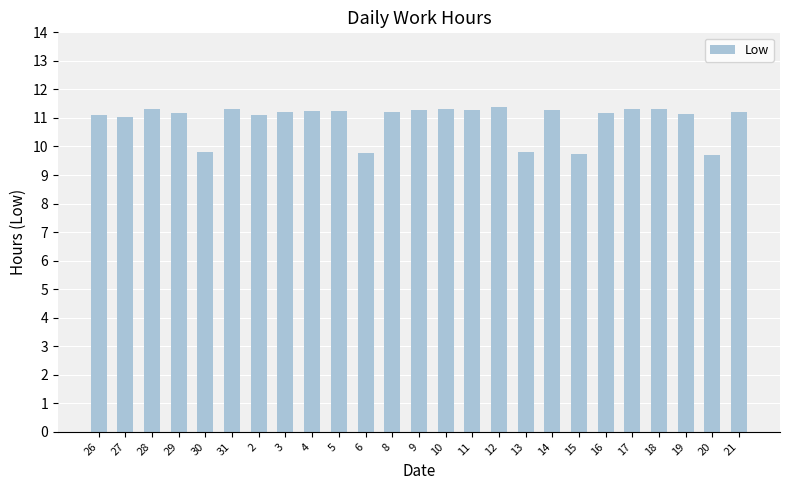

What is the label of the 7th bar from the left?

2